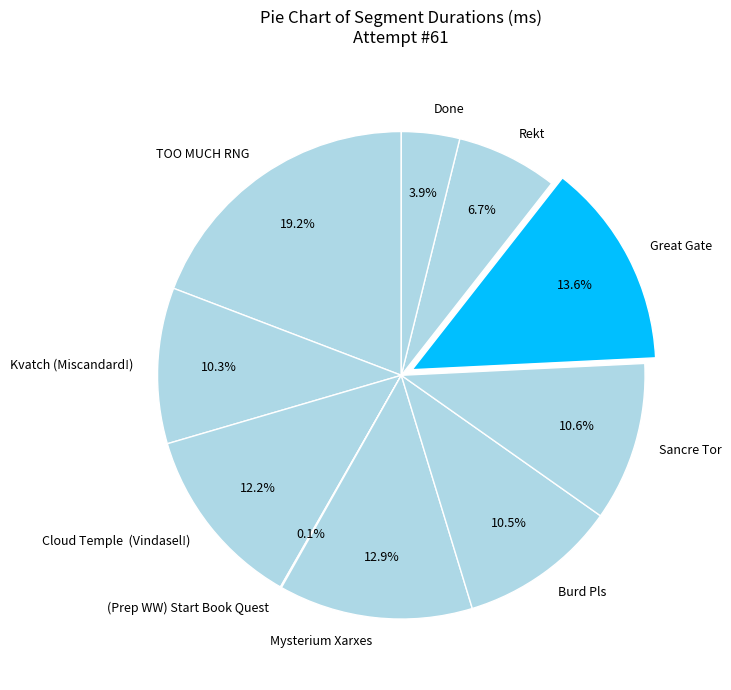

To the nearest percent, what is the difference between the Kvatch (Miscandard!) and Done slice percentages?

6%